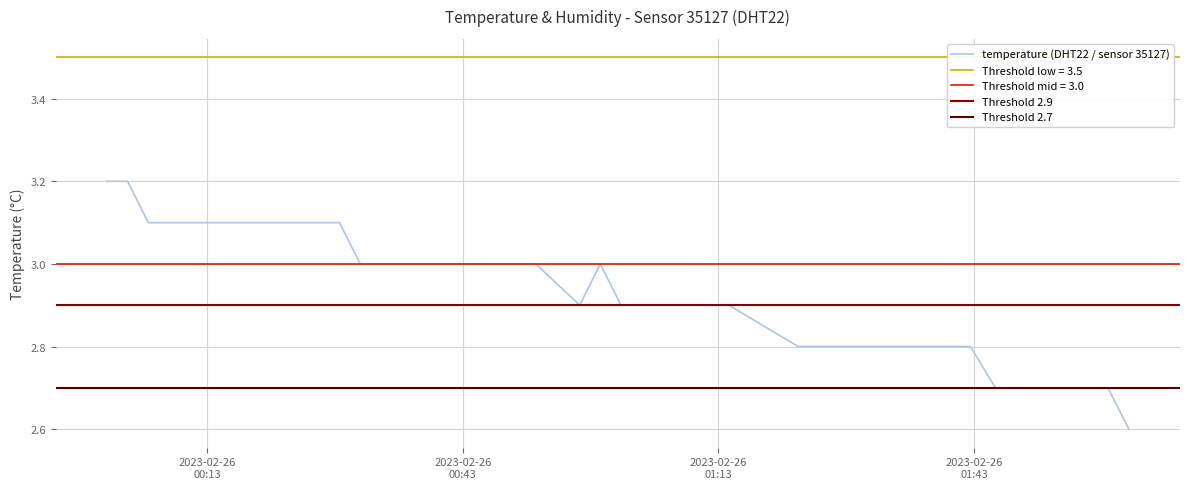

At which category does the chart reach its peak across all series?

2023-02-26
00:13